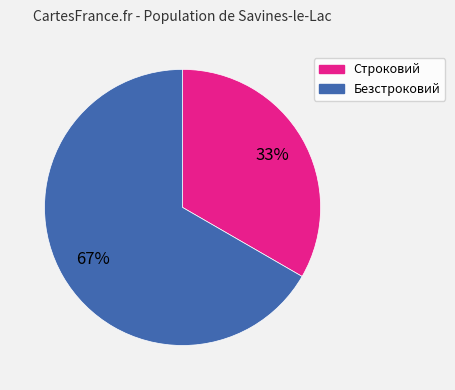

True or false: Безстроковий accounts for 55% of the total.

False